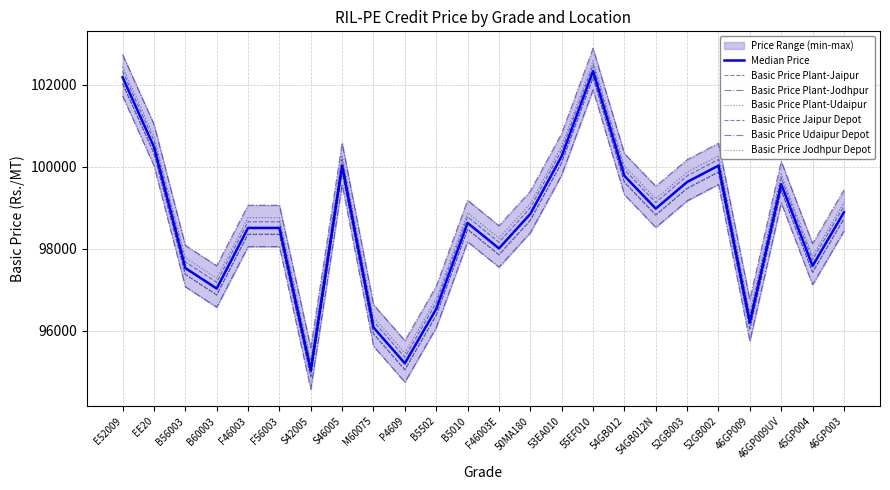

Which series changed the most between F46003 and 50MA180?

Basic Price Plant-Udaipur